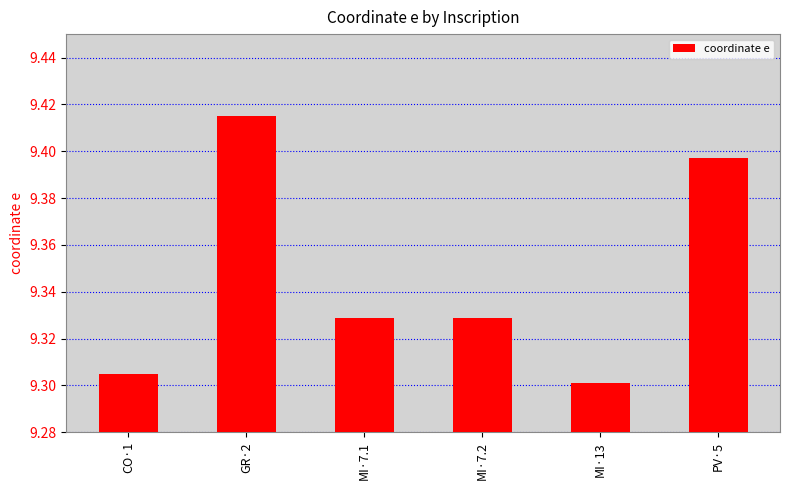

Count the number of data series in this chart.

1